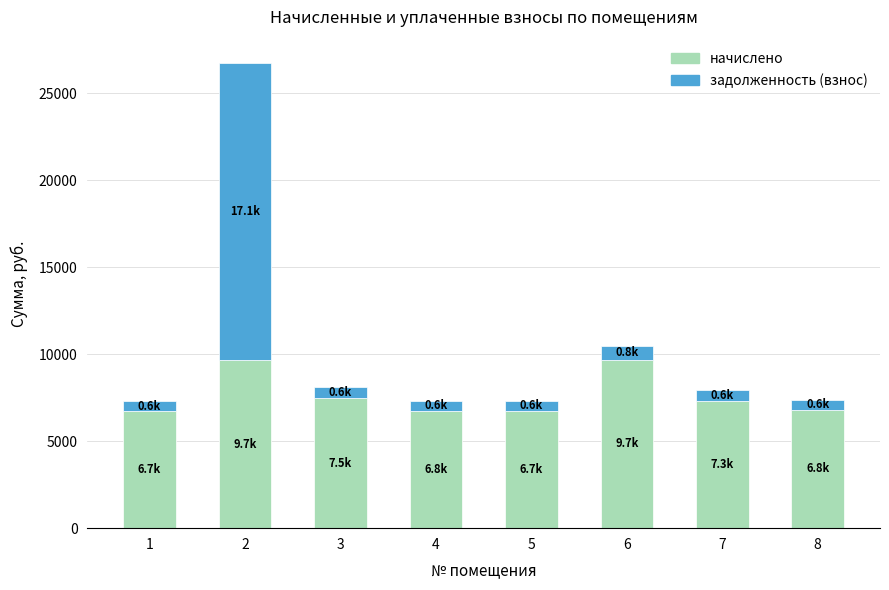

What is the lowest value of the начислено series?

6734.6